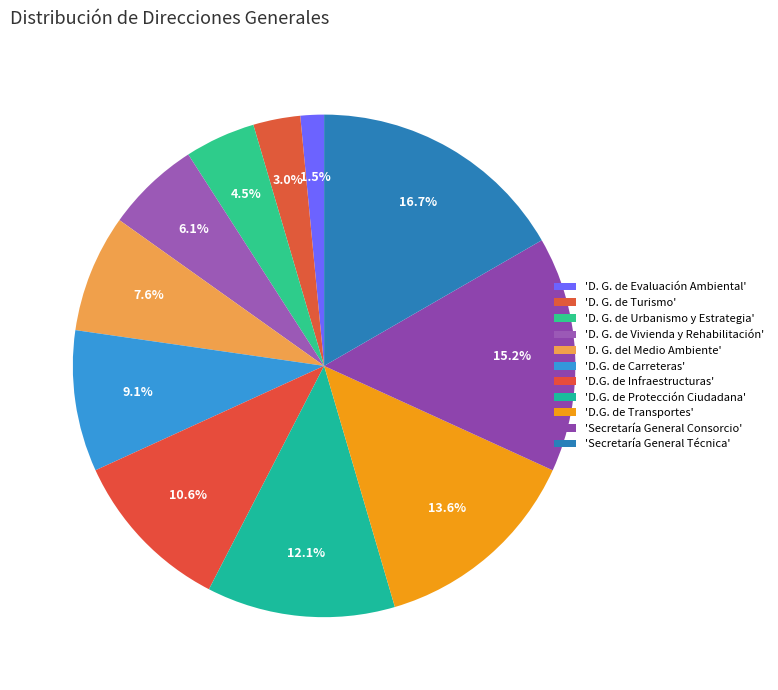

Count the number of slices in the pie.

11